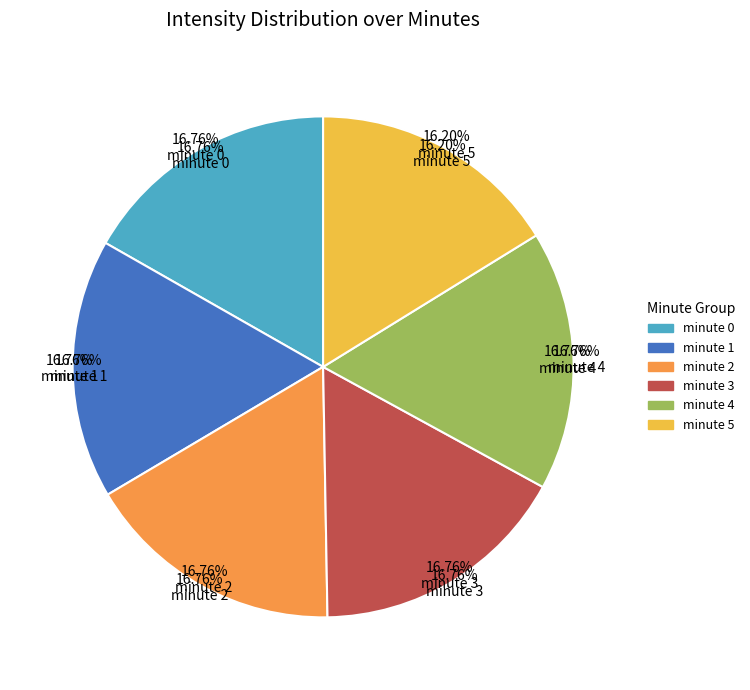

What is the largest slice in the pie chart?

minute 0